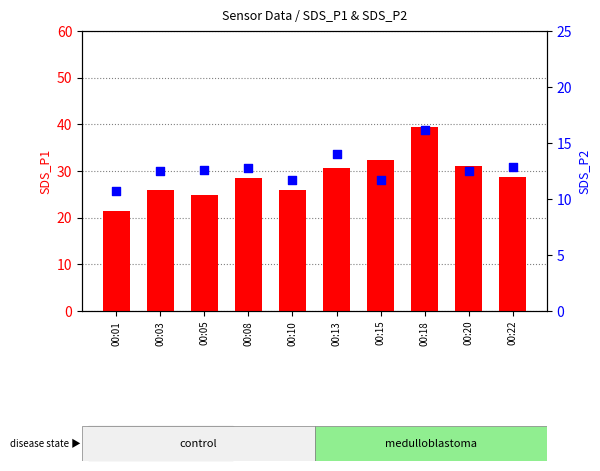

Which series contains the highest Y value?

SDS_P1